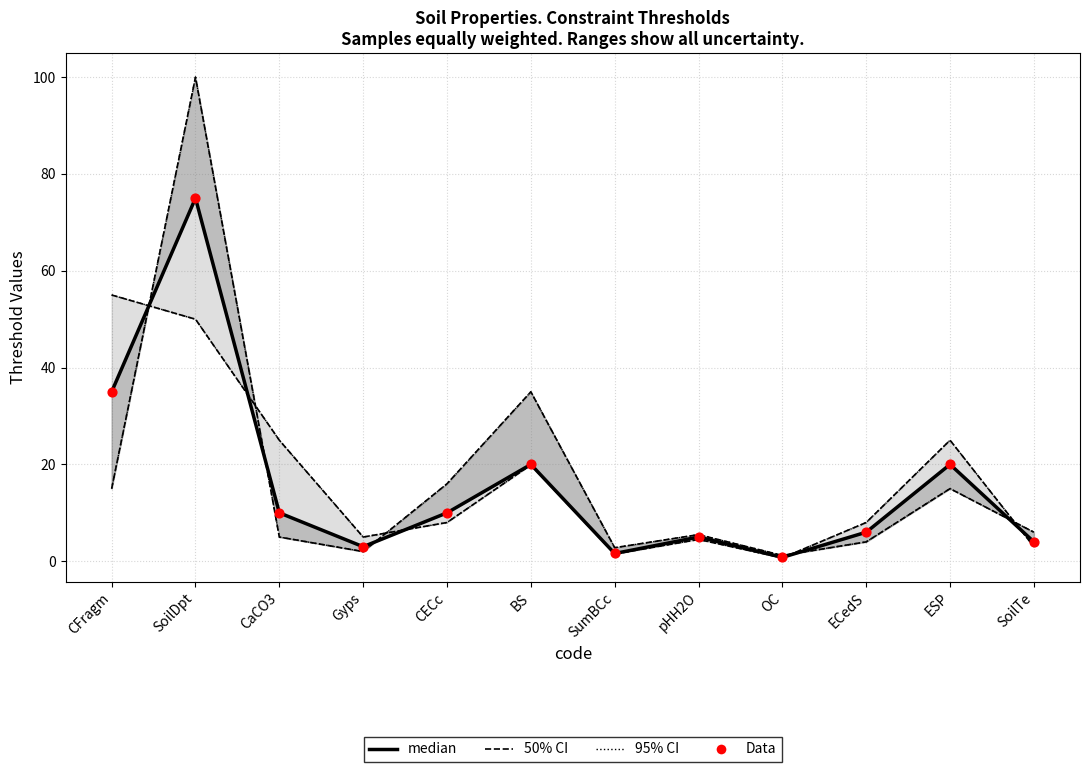

What is the total value across all series at CECc?

20.0